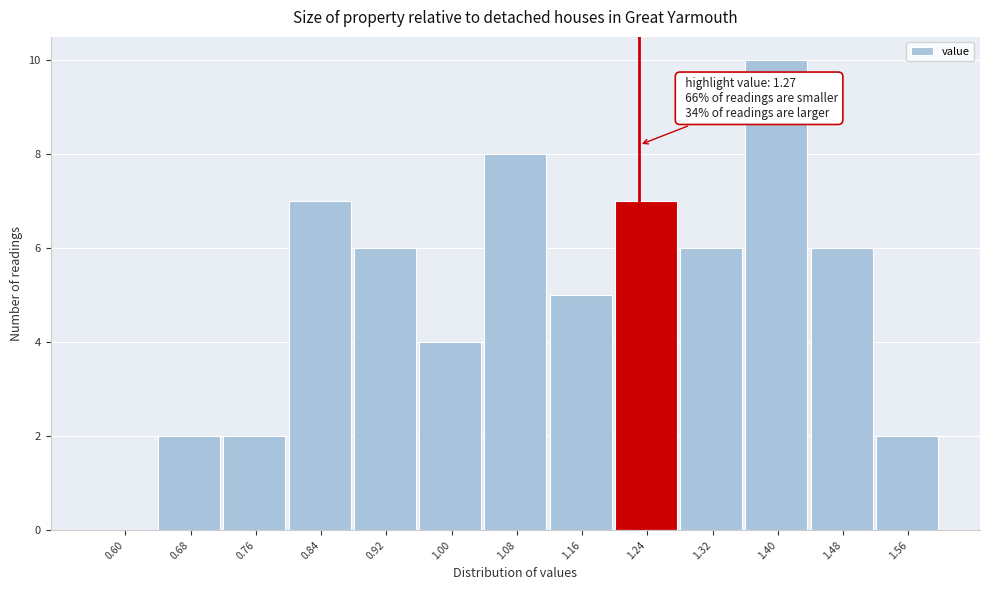

Reading left to right, what are all the values shown in this chart?

0.60=0	0.68=2	0.76=2	0.84=7	0.92=6	1.00=4	1.08=8	1.16=5	1.24=7	1.32=6	1.40=10	1.48=6	1.56=2